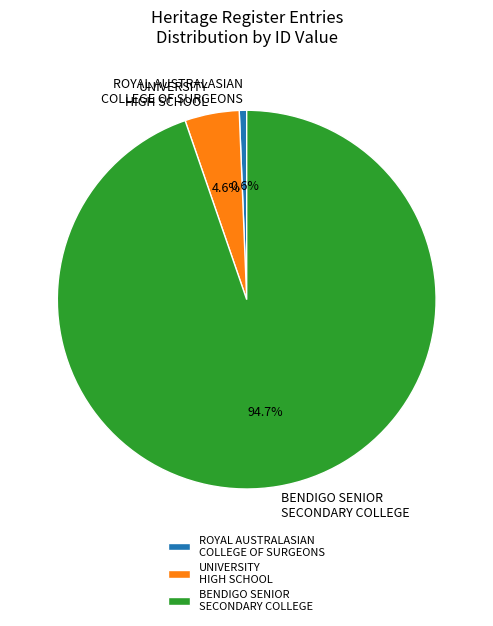

Does BENDIGO SENIOR SECONDARY COLLEGE account for over 50% of the chart?

Yes